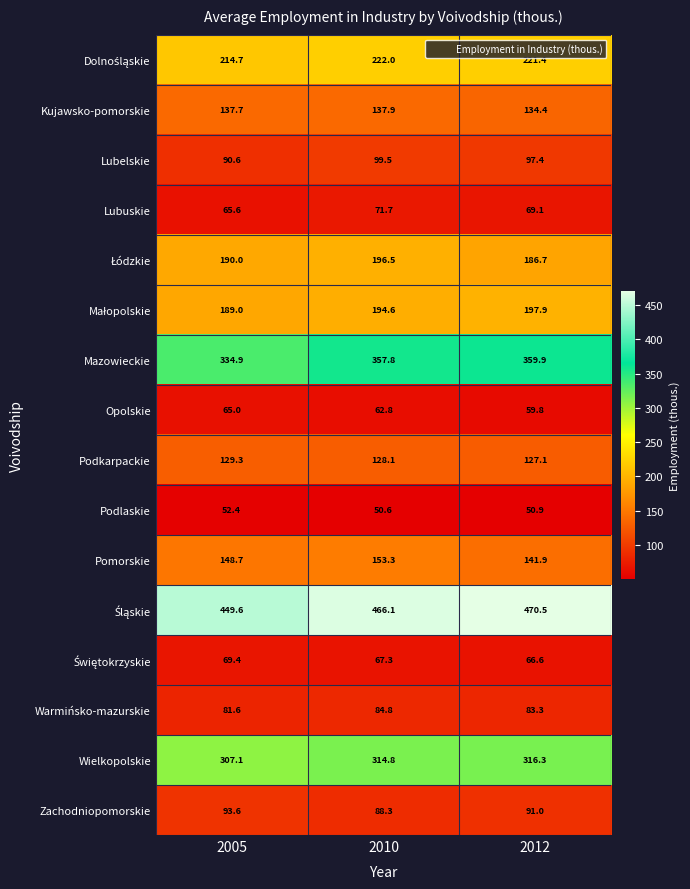

Where is Mazowieckie nearest to the value 347?

2010